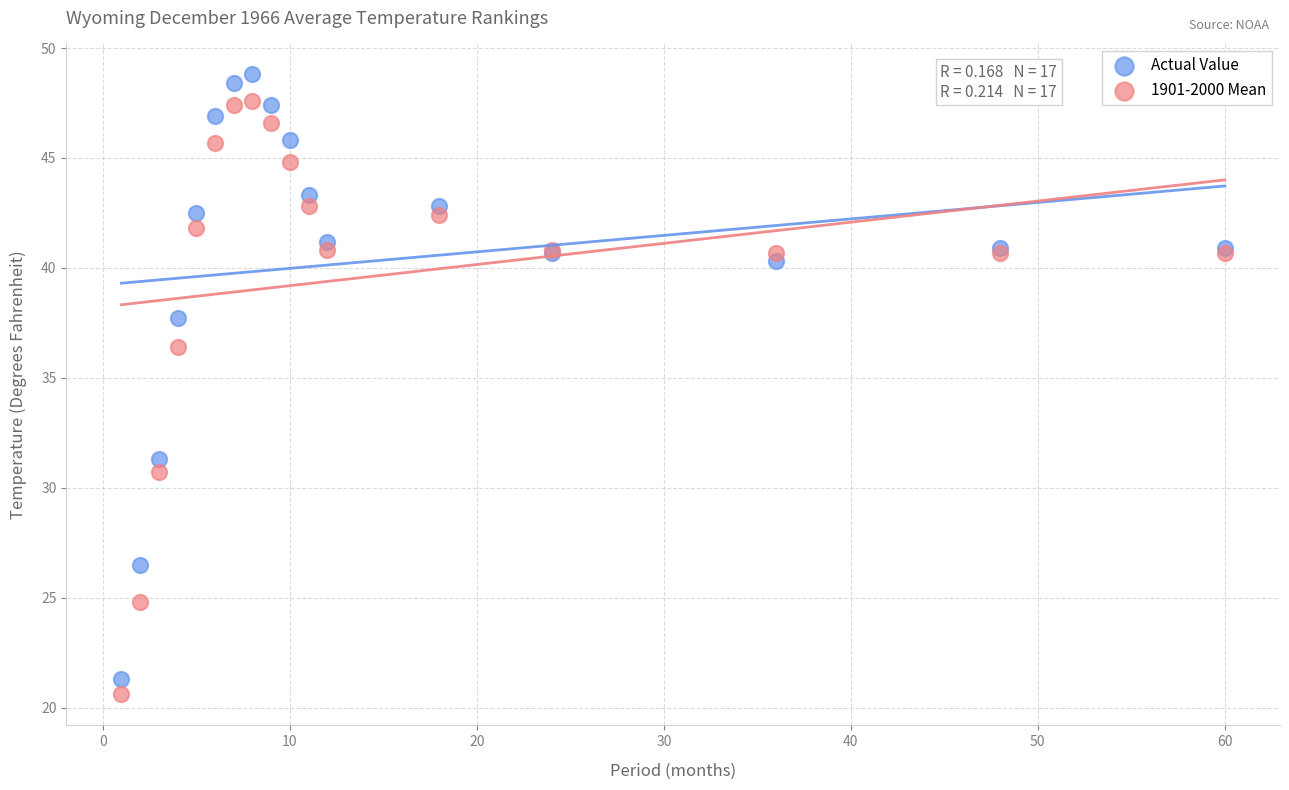

Which series has the largest Y range (max minus min)?

Actual Value